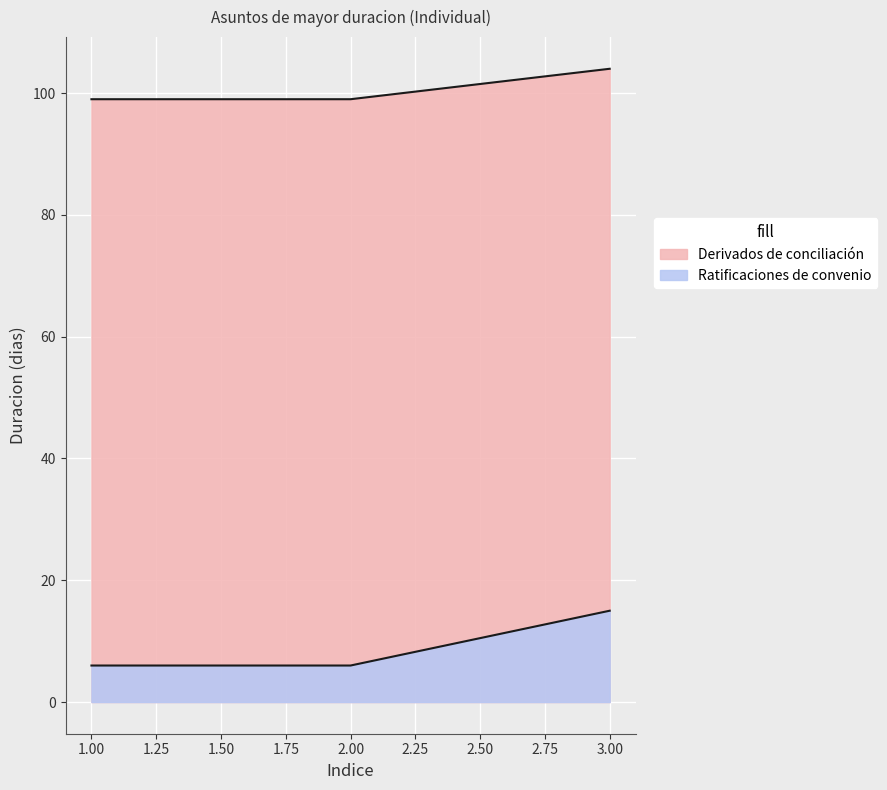

Is the value of Derivados de conciliación at 1.00 greater than the value of Ratificaciones de convenio at 2.00?

No